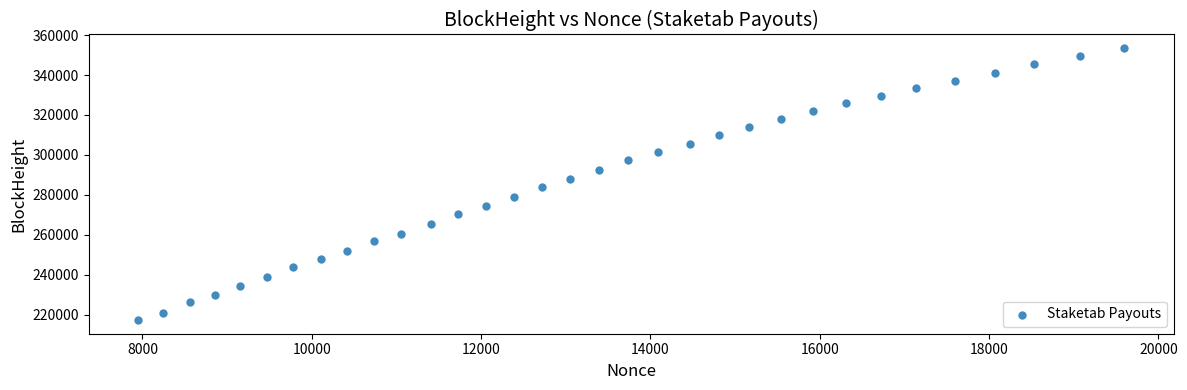

What is the range of Y values (max minus min)?

136180